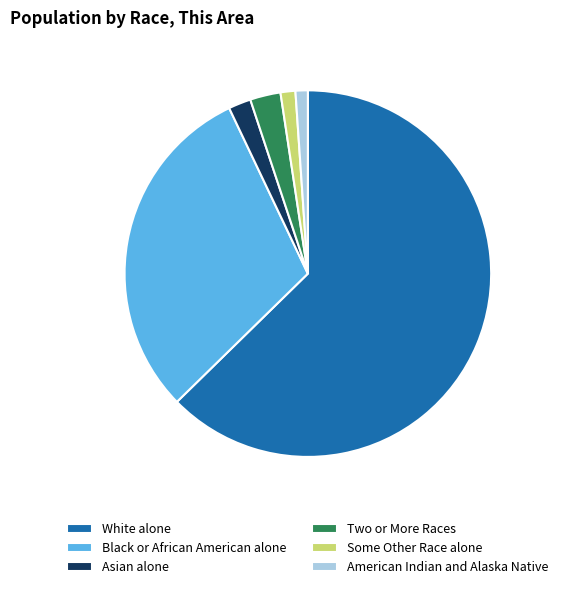

Which category has the biggest portion of the pie?

White alone